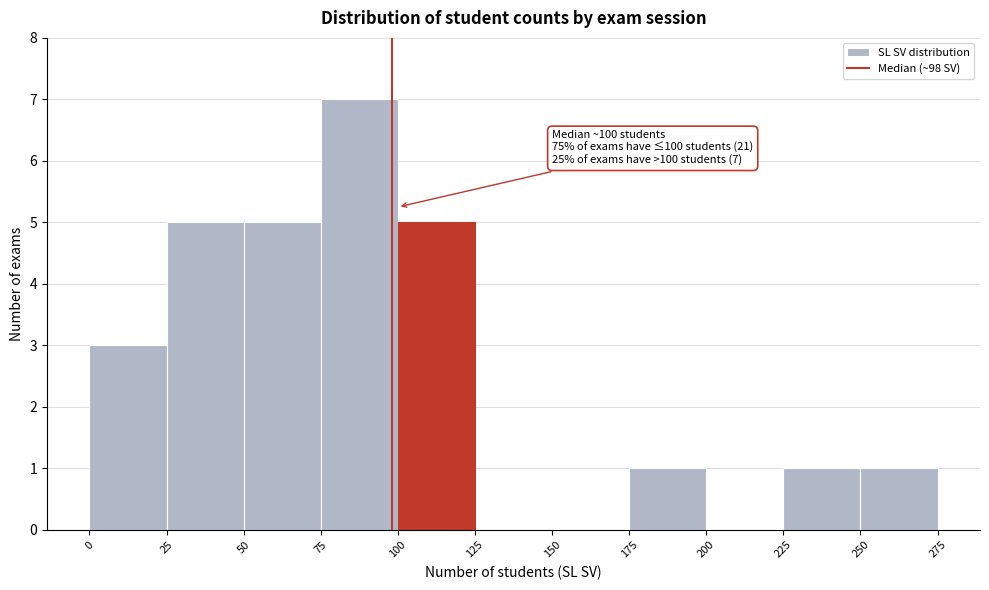

Over which range of the x-axis is the bar tallest?

75 to 100